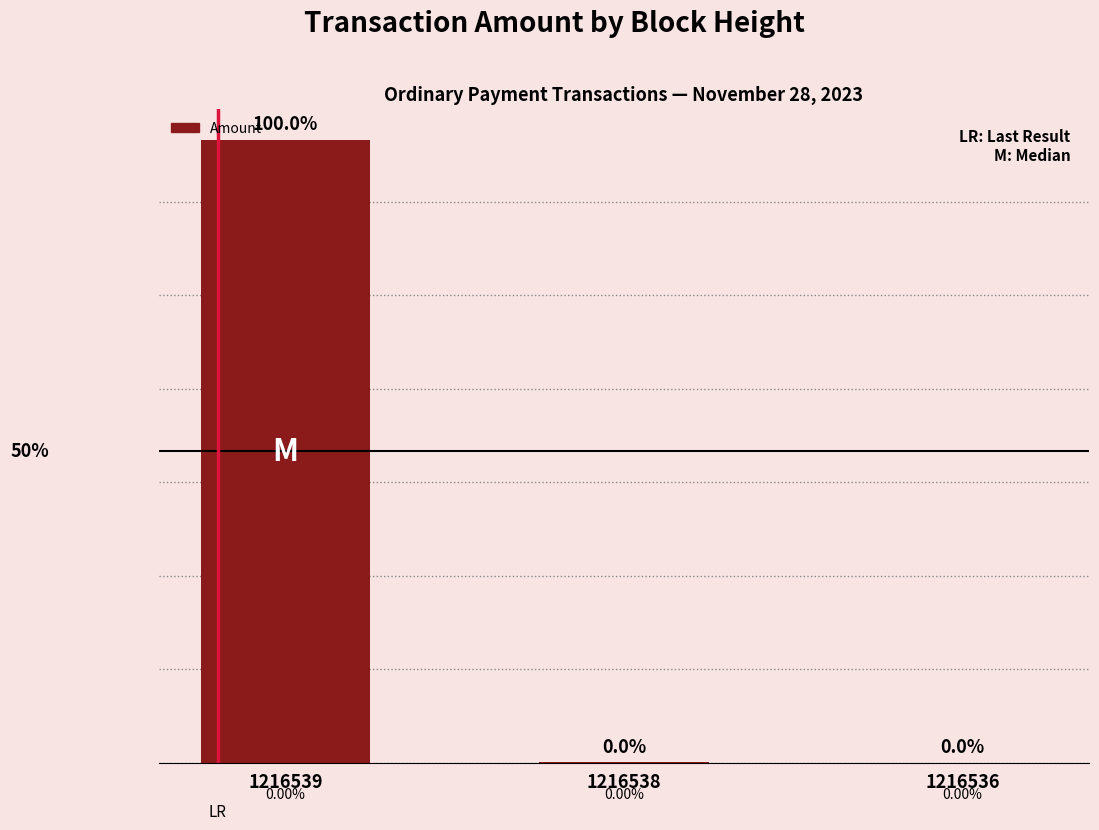

Reading right to left, list all the values displayed in this chart.

0.0	10.0	99986.0